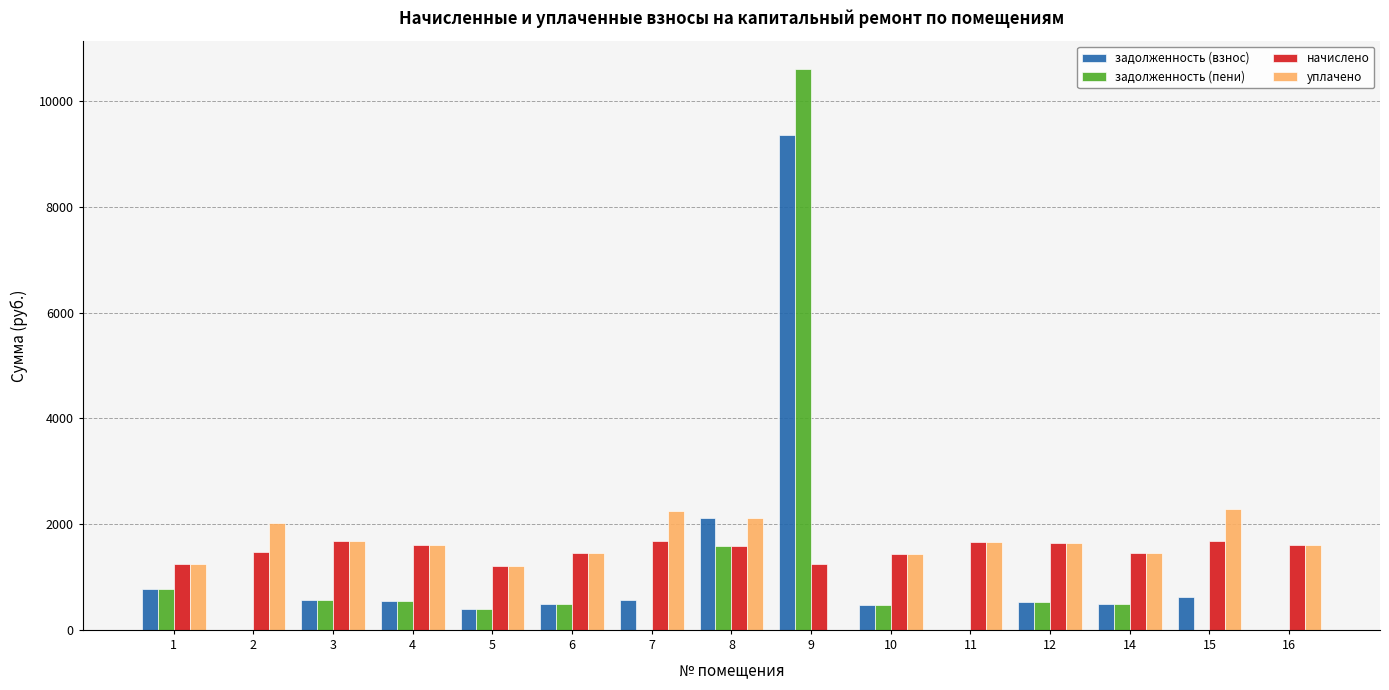

How many groups of bars are there?

15